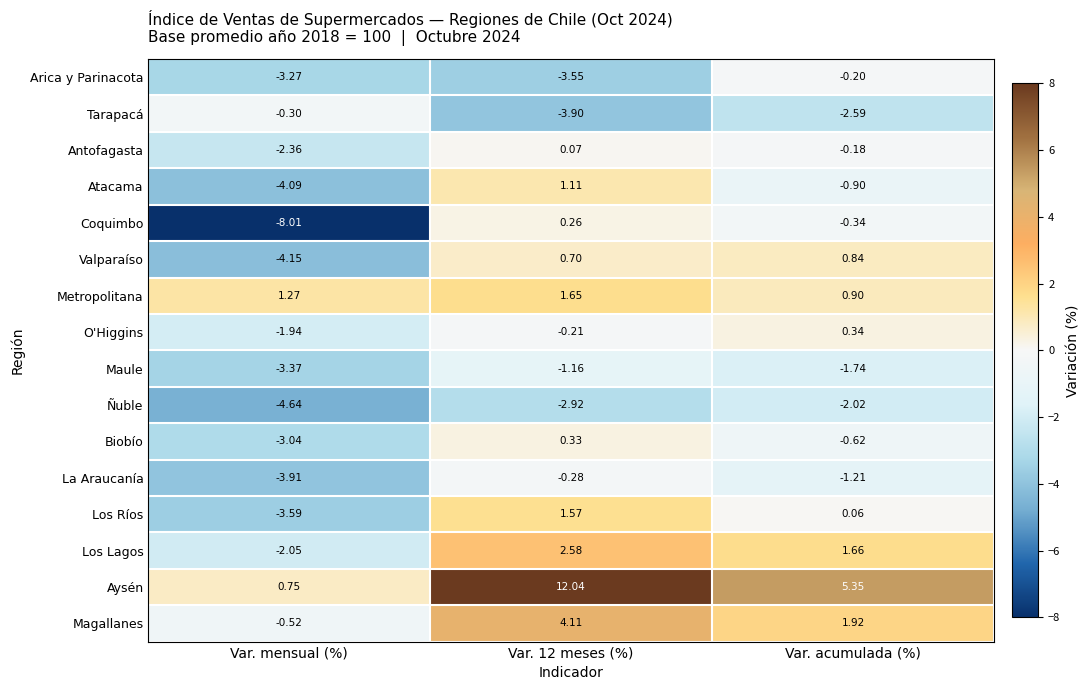

At Var. mensual (%), list the series in order from largest to smallest.

Metropolitana, Aysén, Tarapacá, Magallanes, O'Higgins, Los Lagos, Antofagasta, Biobío, Arica y Parinacota, Maule, Los Ríos, La Araucanía, Atacama, Valparaíso, Ñuble, Coquimbo